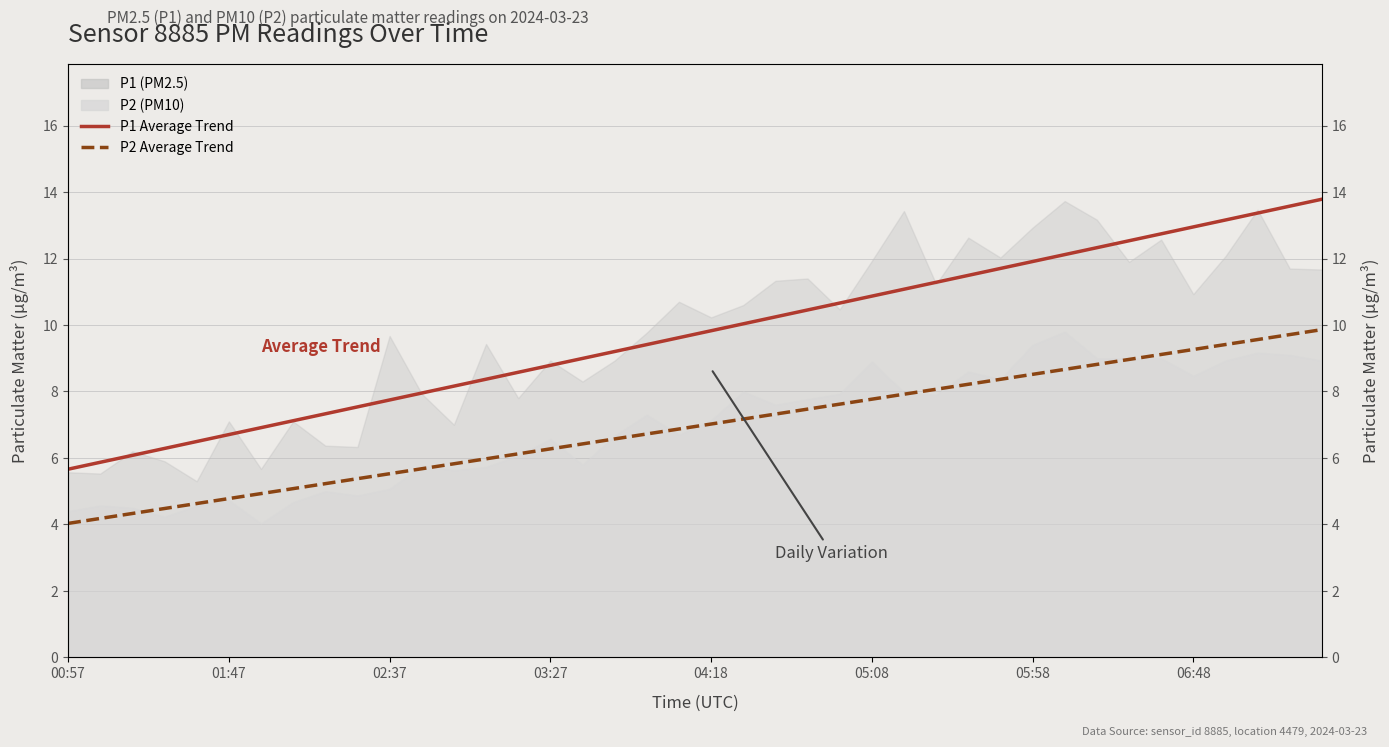

True or false: P1 Average Trend has more than 2 interior local peaks.

False